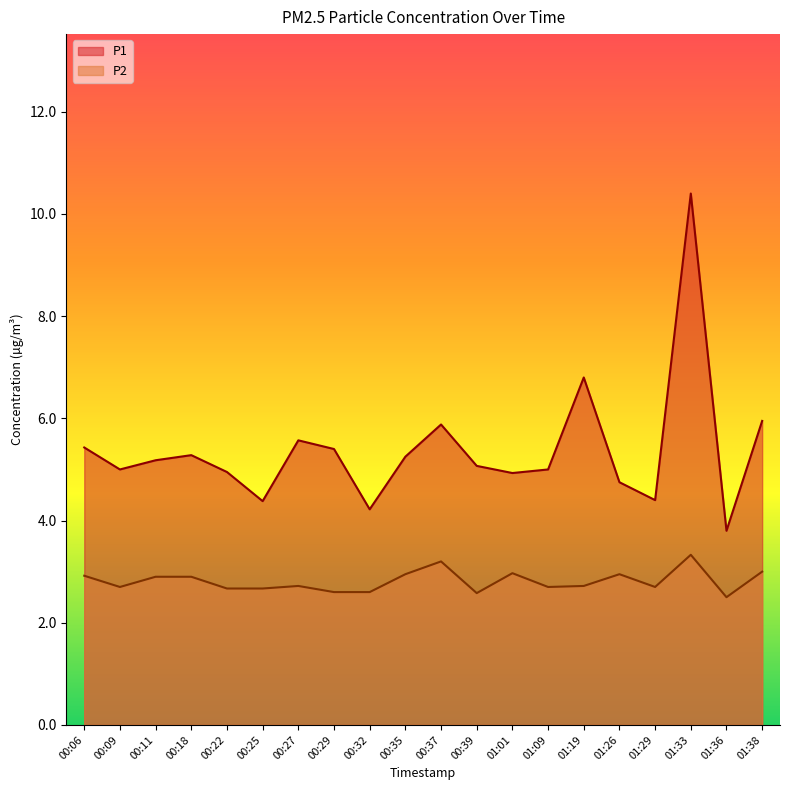

At which category is the sum across all series the highest?

01:33